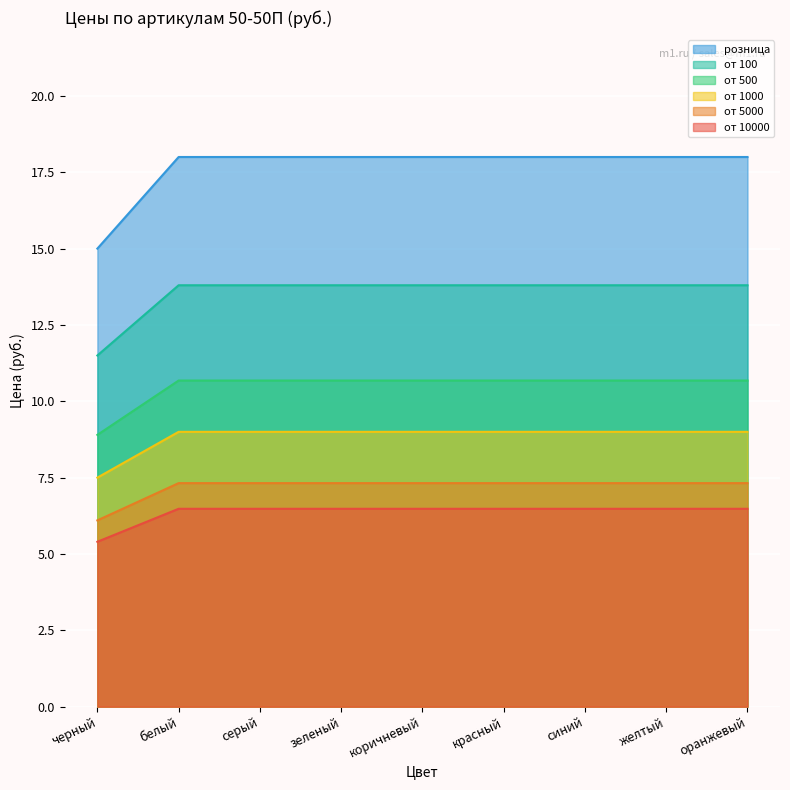

Rank the series at серый from lowest to highest value.

от 10000, от 5000, от 1000, от 500, от 100, розница